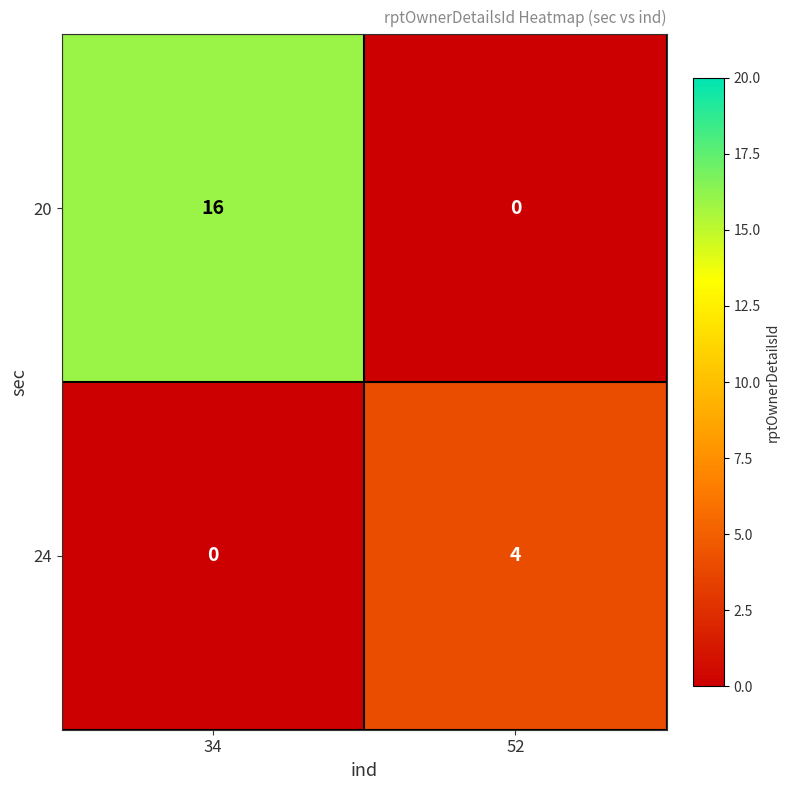

The 20 series shows 0 at 52. True or false?

True